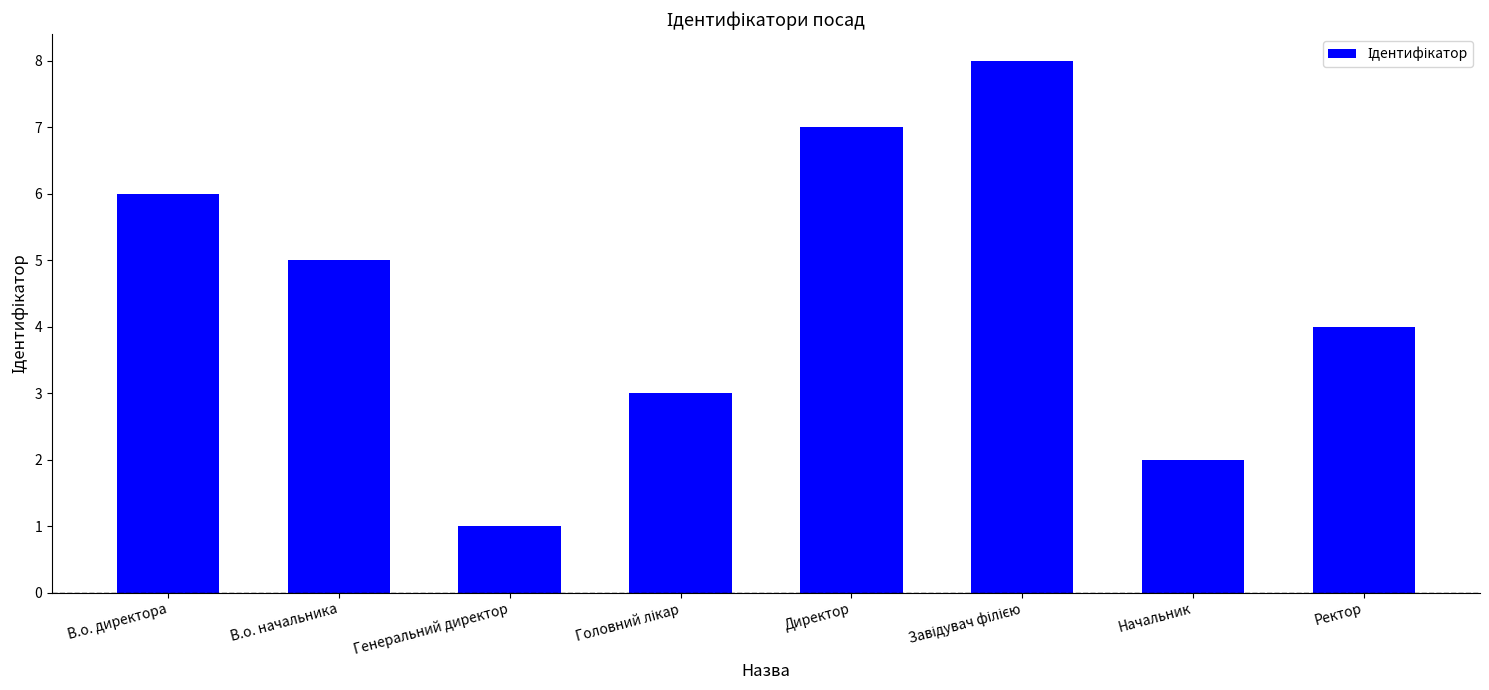

The value at Начальник is 1. True or false?

False